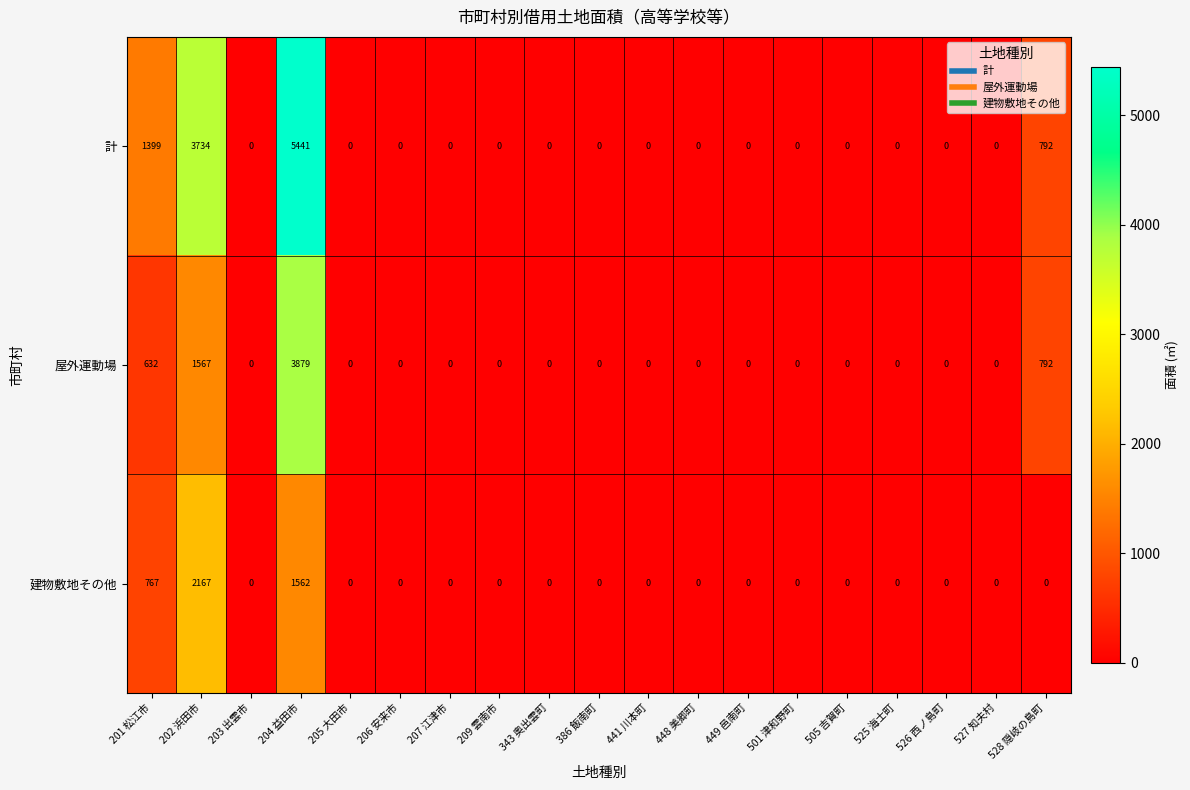

What is the highest value of the 屋外運動場 series?

3879